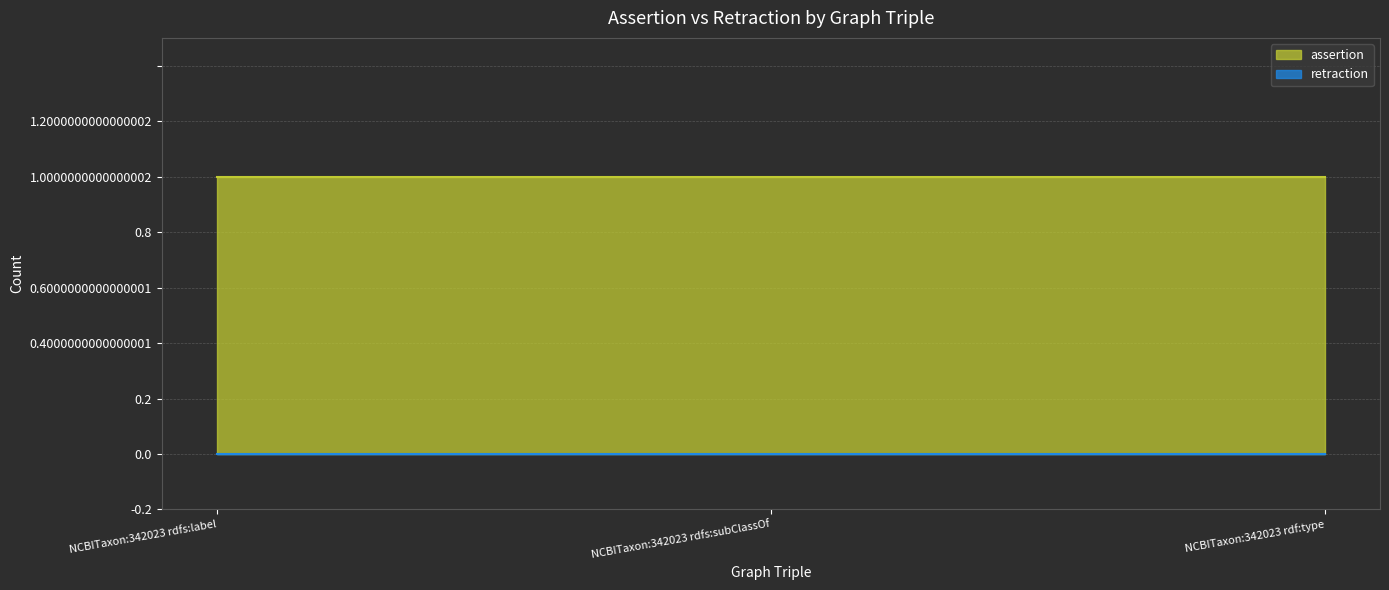

Count the number of data series in this chart.

2